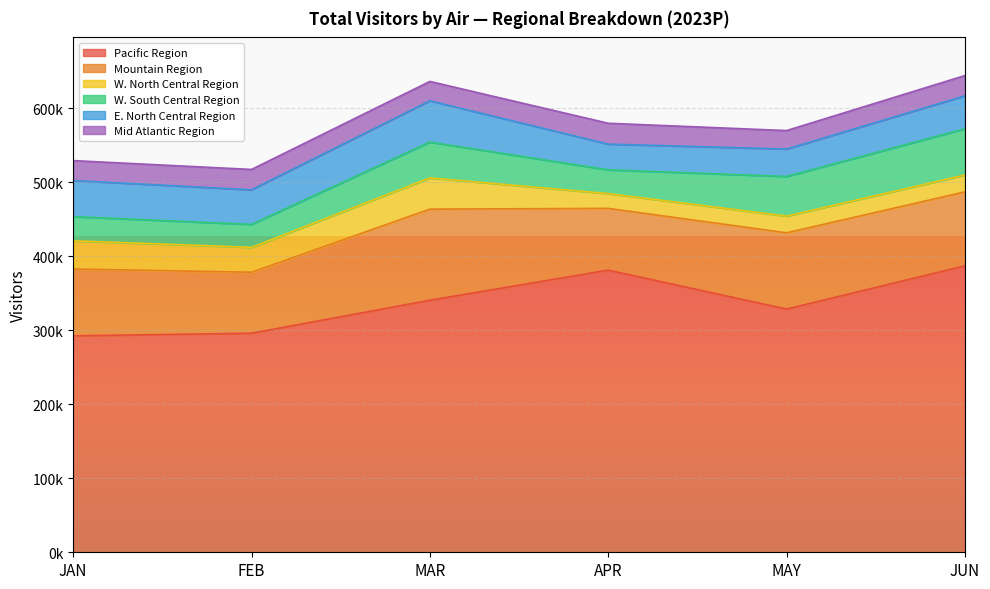

How many values in the E. North Central Region series are below 46803?

3